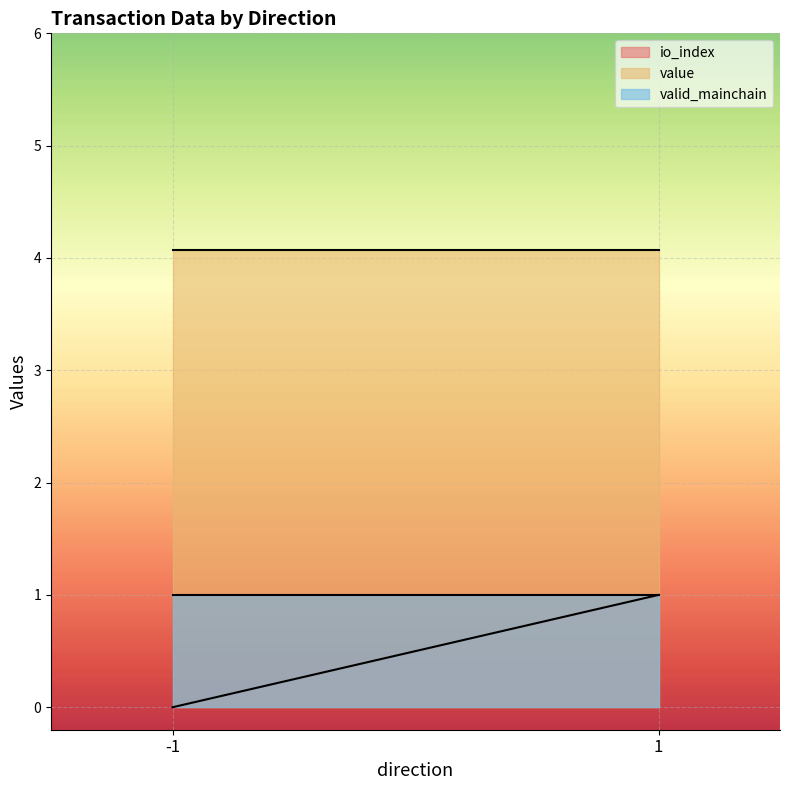

What is the total value across all series at 1?

6.1